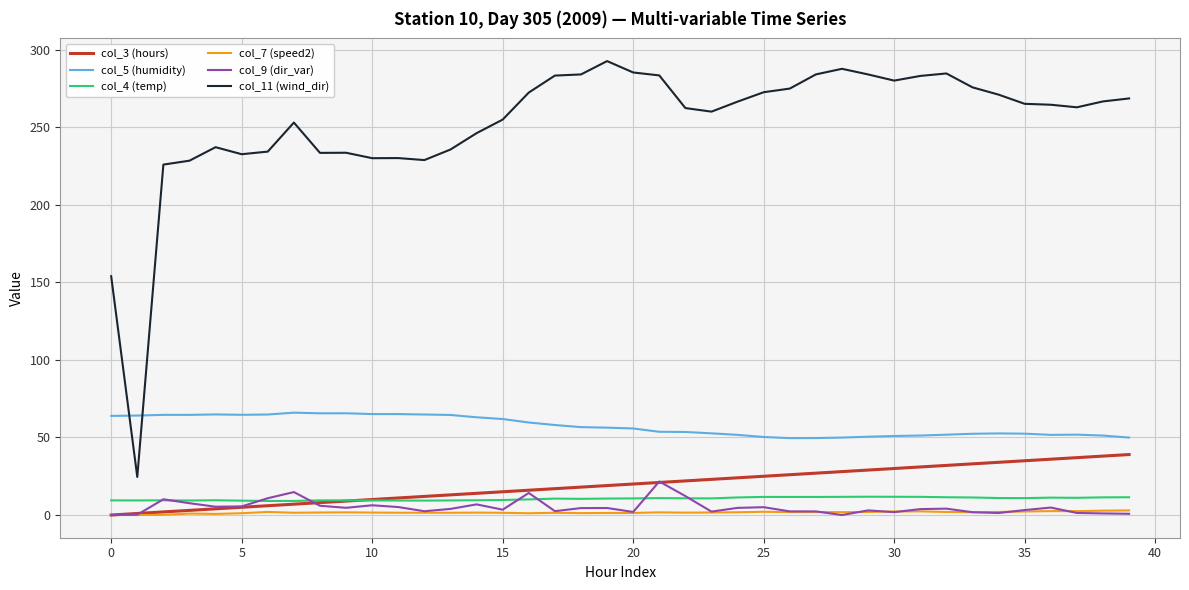

Which series has the largest total across all categories?

col_11 (wind_dir)